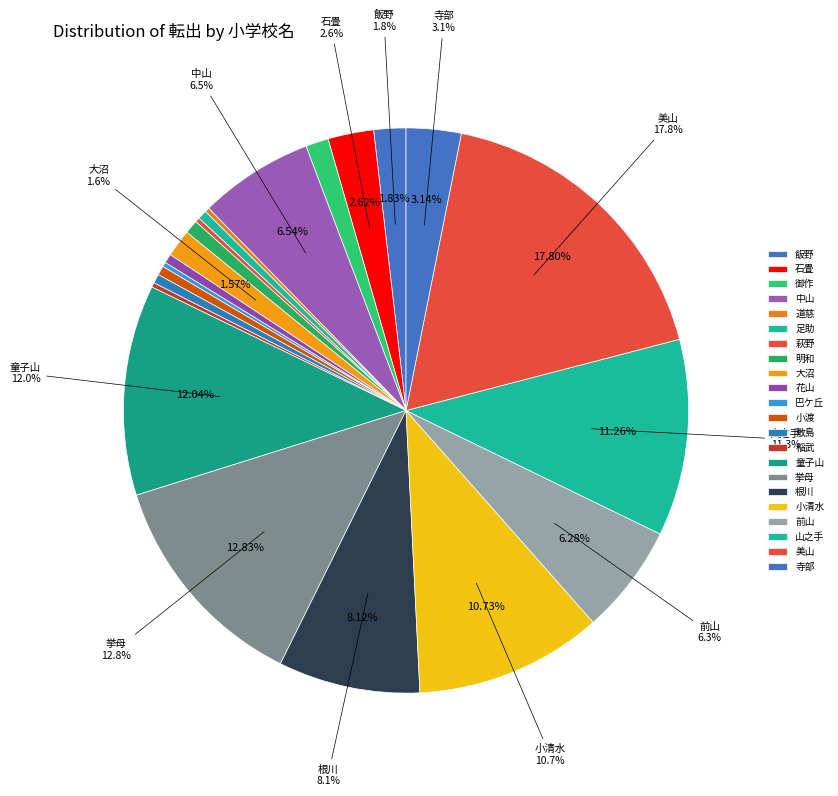

To the nearest percent, what portion does 根川 represent?

8%